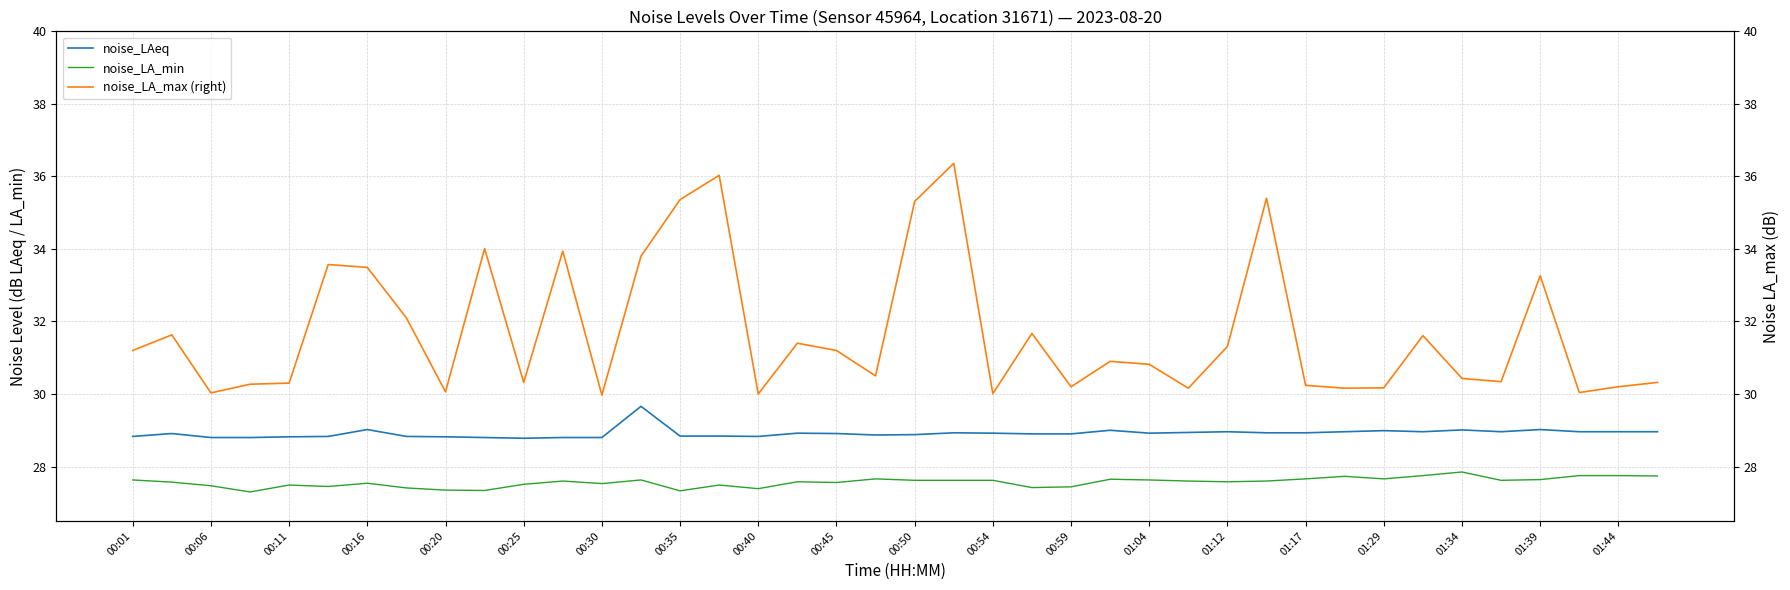

Is it true that noise_LAeq equals 28.8 at 00:11?

True